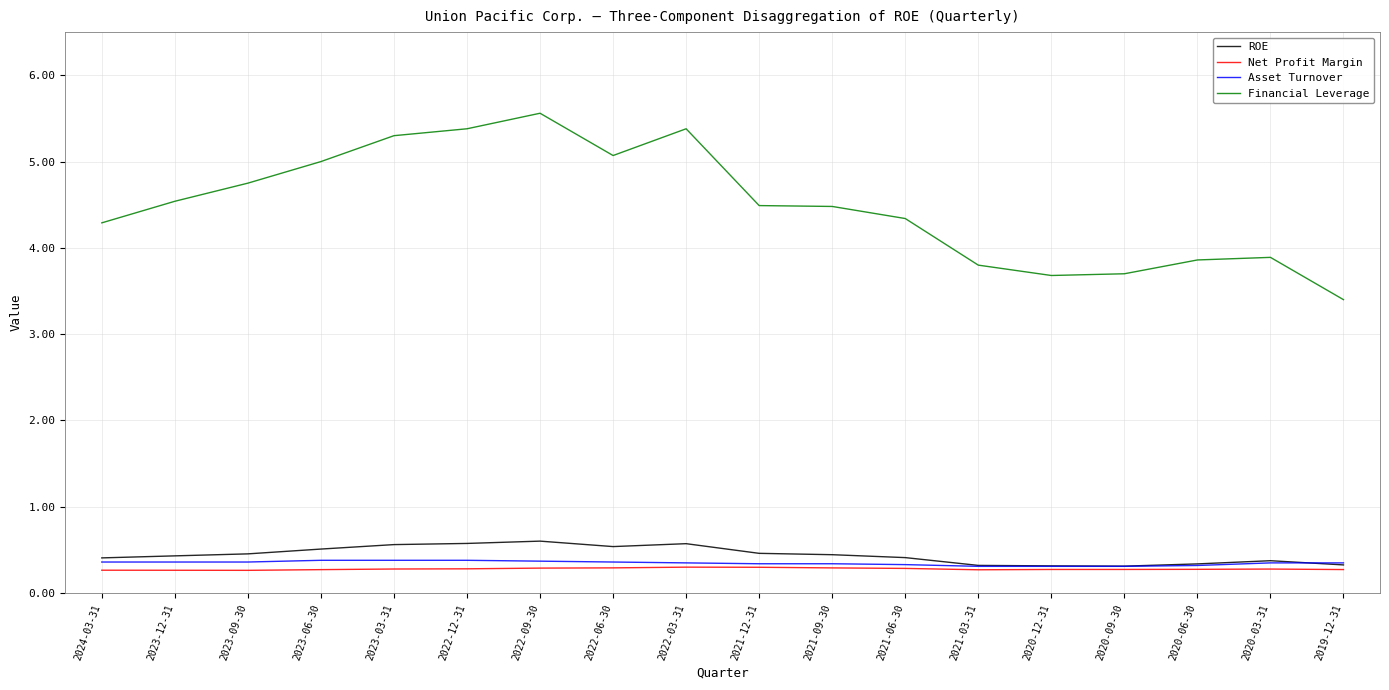

Which series has the largest range (max minus min)?

Financial Leverage